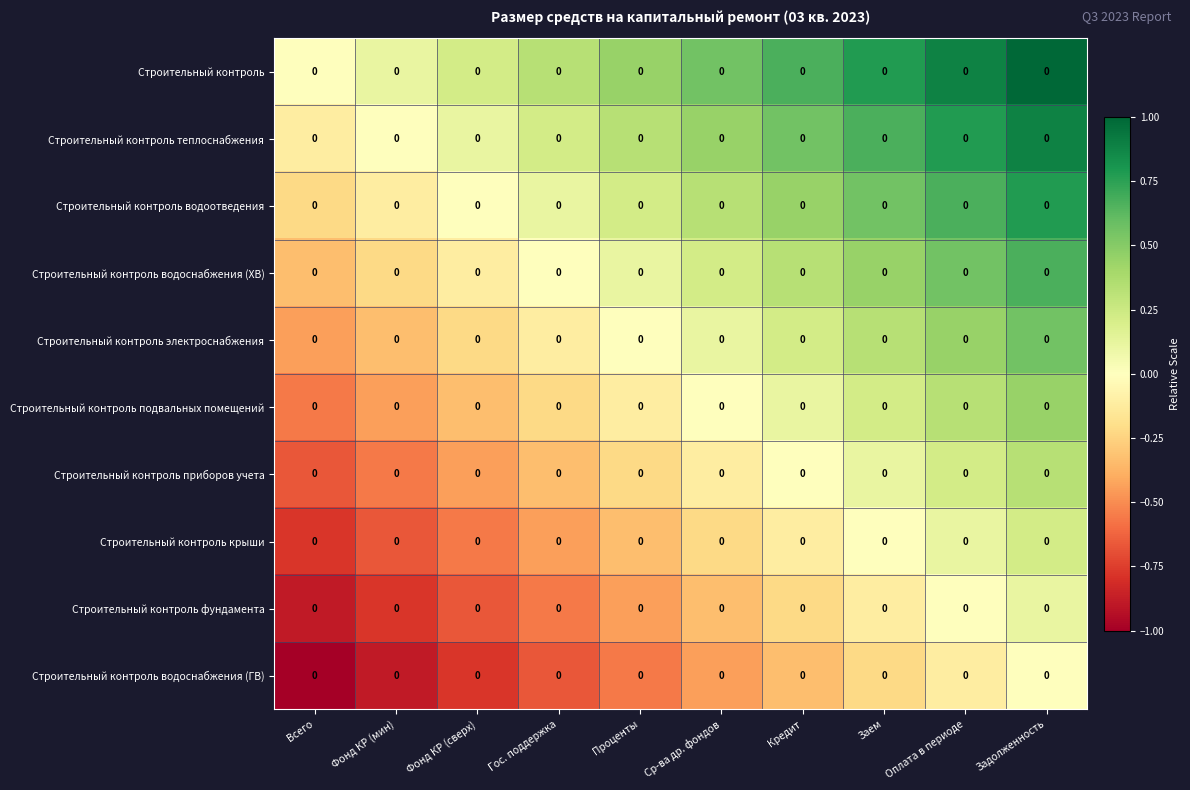

What is the spread (max minus min) of values at Ср-ва др. фондов?

1.0